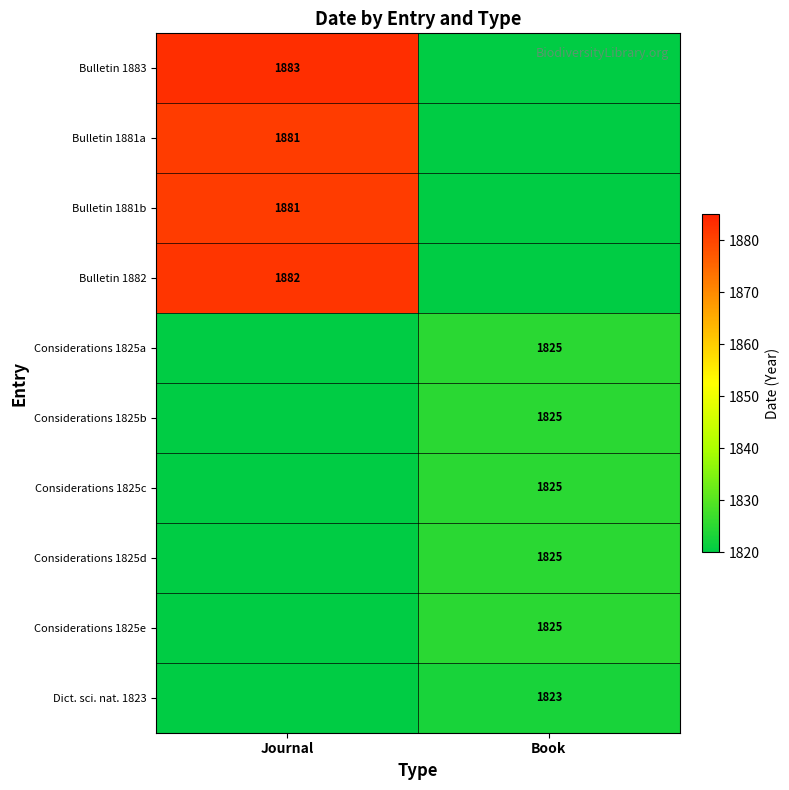

The Considerations 1825c series shows 675 at Book. True or false?

False